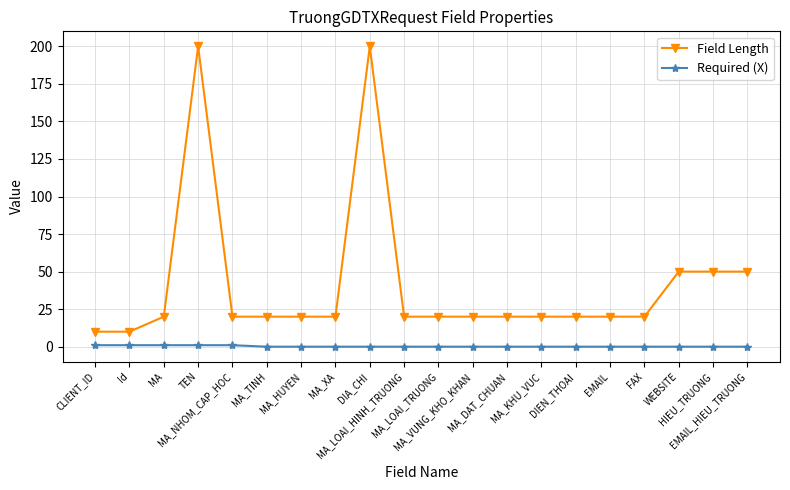

True or false: Field Length has a value of 20 at MA_VUNG_KHO_KHAN.

True